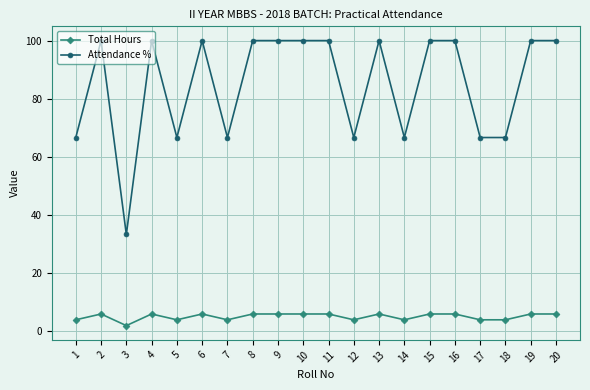

Reading left to right, extract all data points from this chart.

Total Hours: 1=4.0	2=6.0	3=2.0	4=6.0	5=4.0	6=6.0	7=4.0	8=6.0	9=6.0	10=6.0	11=6.0	12=4.0	13=6.0	14=4.0	15=6.0	16=6.0	17=4.0	18=4.0	19=6.0	20=6.0
Attendance %: 1=66.7	2=100.0	3=33.3	4=100.0	5=66.7	6=100.0	7=66.7	8=100.0	9=100.0	10=100.0	11=100.0	12=66.7	13=100.0	14=66.7	15=100.0	16=100.0	17=66.7	18=66.7	19=100.0	20=100.0